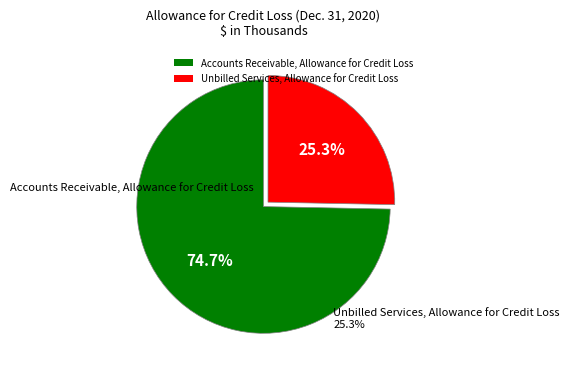

Is it true that Accounts Receivable, Allowance for Credit Loss is 69% of the pie?

False